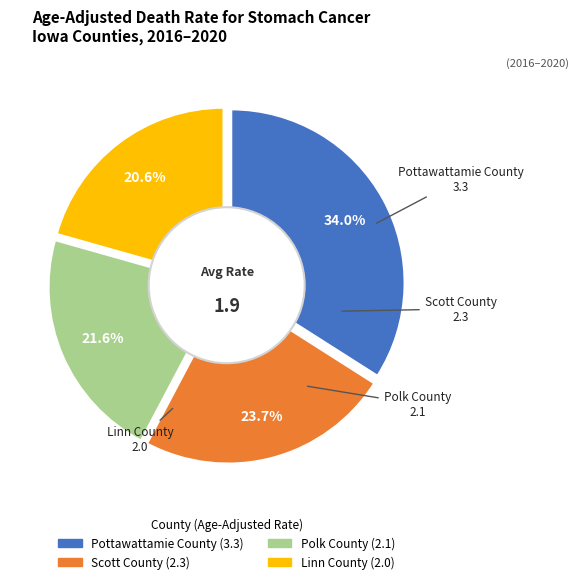

Count the number of slices in the pie.

4